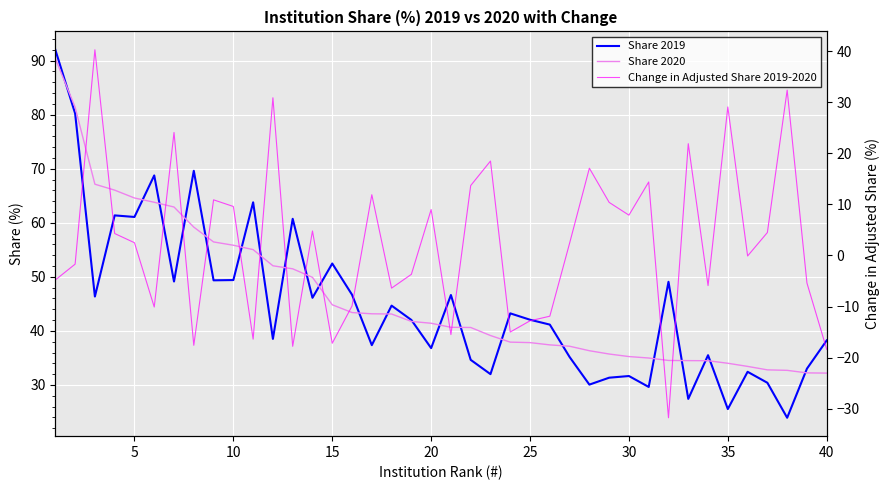

Is the value of Share 2020 at 25 greater than the value of Change in Adjusted Share 2019-2020 at 13?

Yes